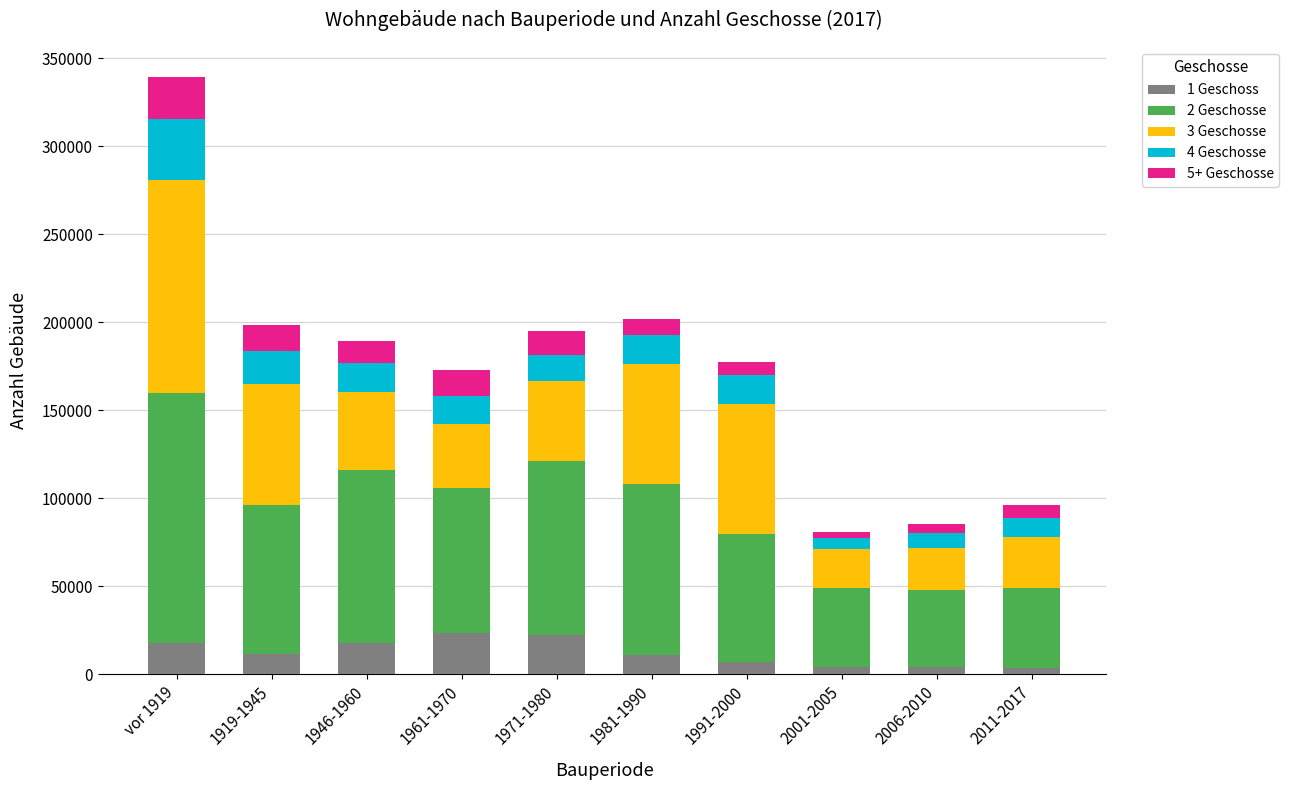

At which category is the sum across all series the highest?

vor 1919